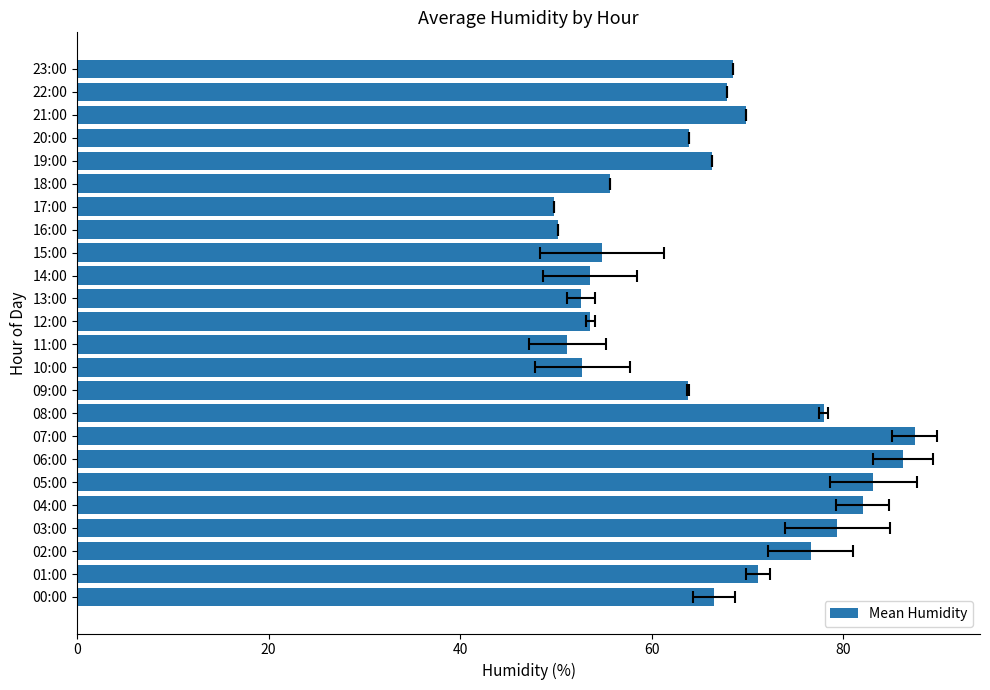

Does the chart contain stacked bars?

No